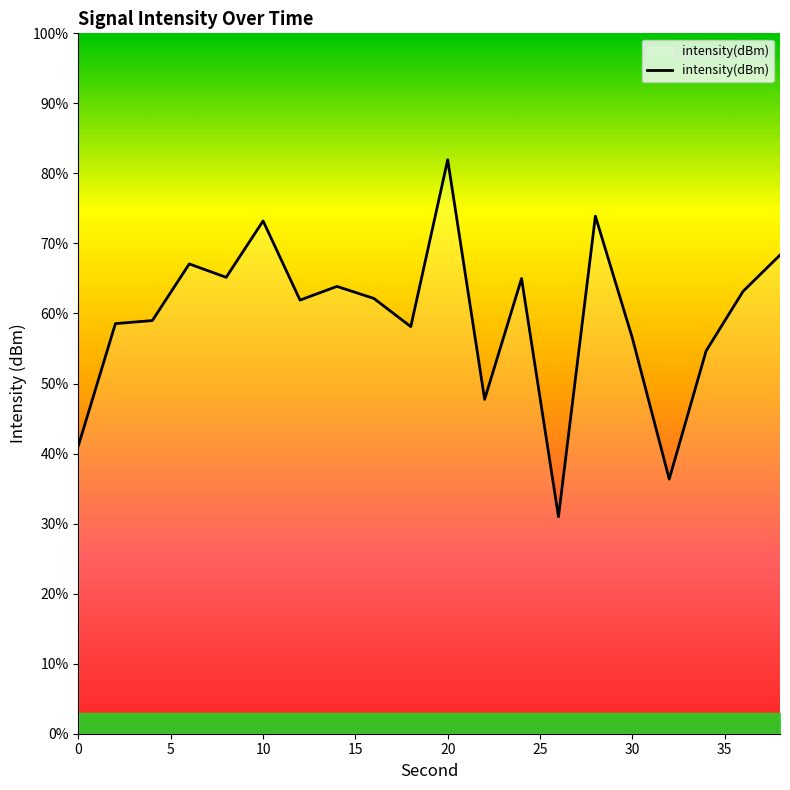

What is the average value?

59.4